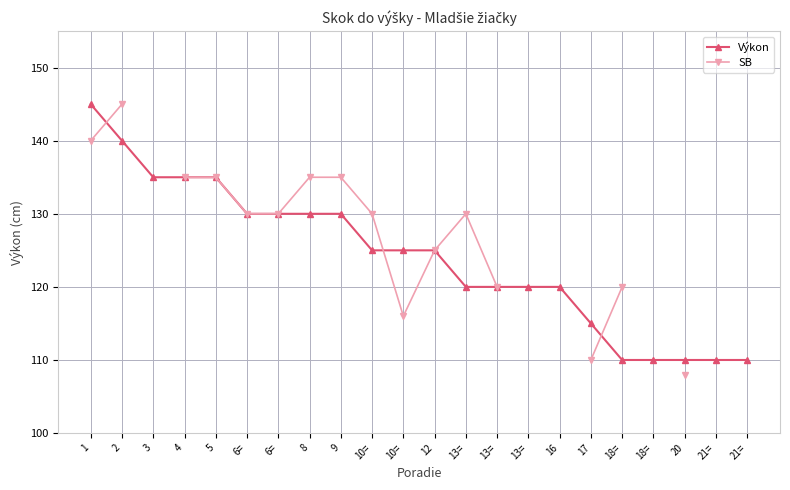

How many values in the Výkon series are below 125?

10